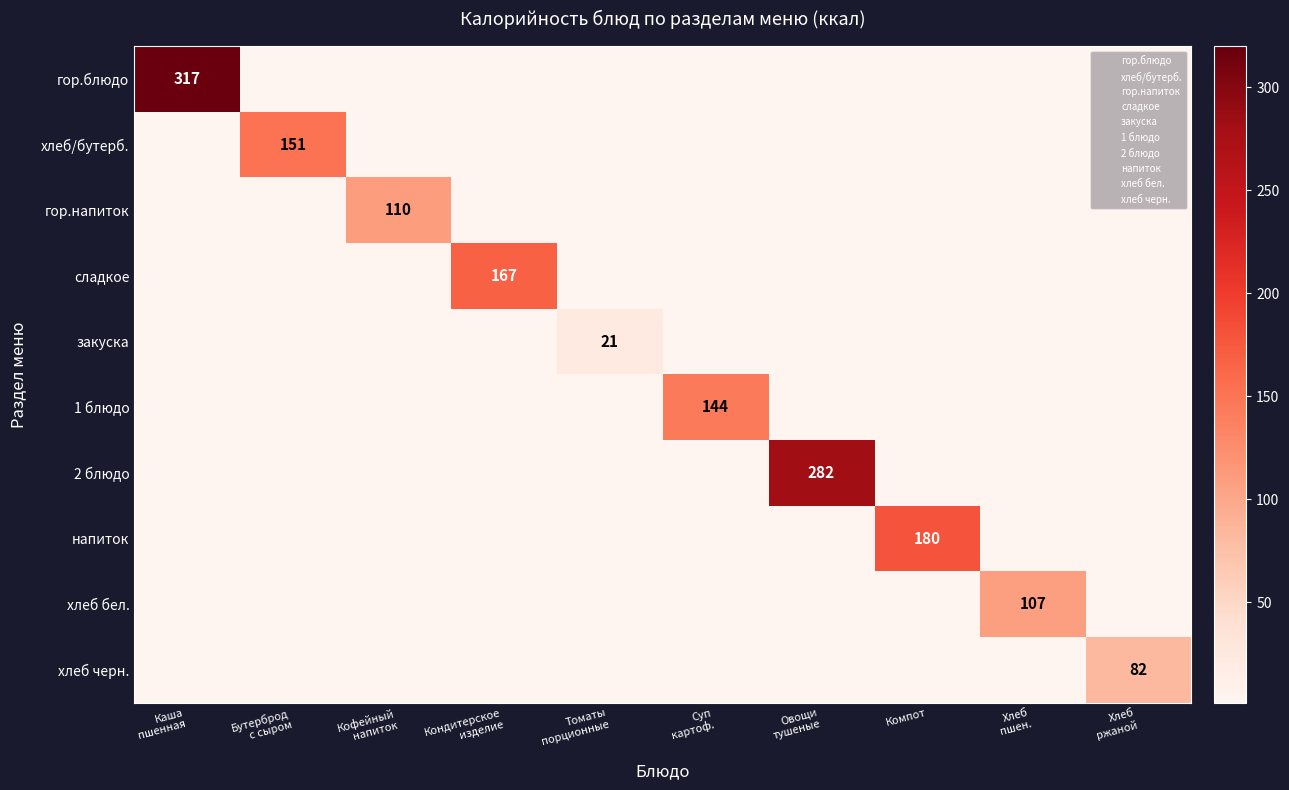

Which series has the largest range (max minus min)?

гор.блюдо